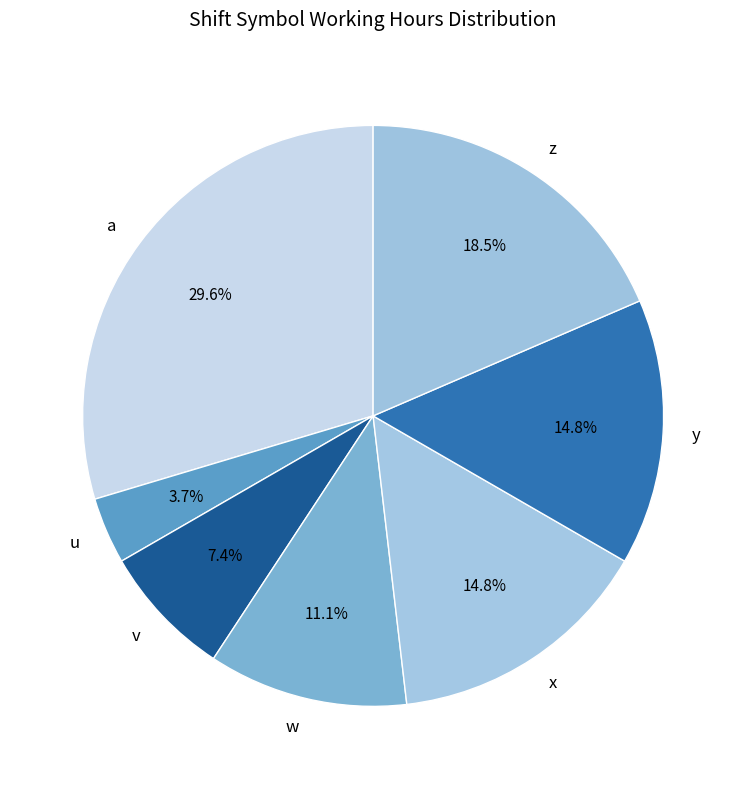

Which category has the biggest portion of the pie?

a